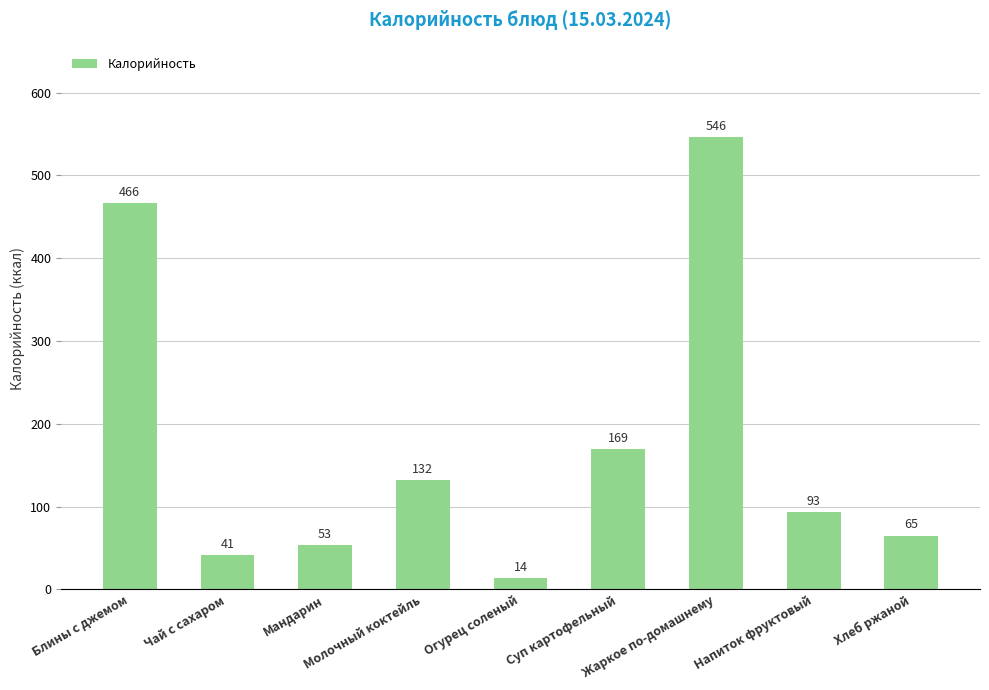

How many bars are there in total?

9